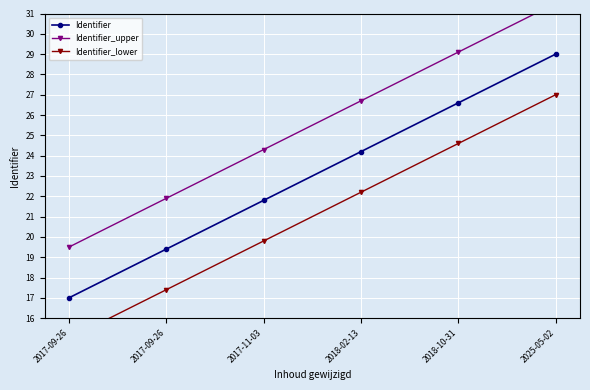

What is the label of the 2nd point from the left?

2017-09-26